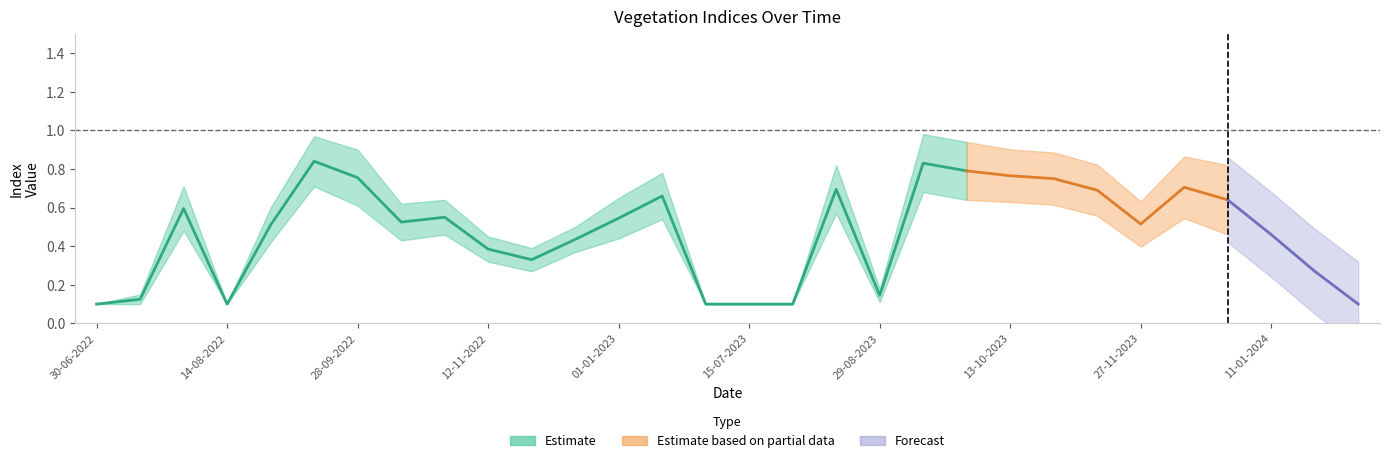

Which category has the lowest value across all series?

30-06-2022